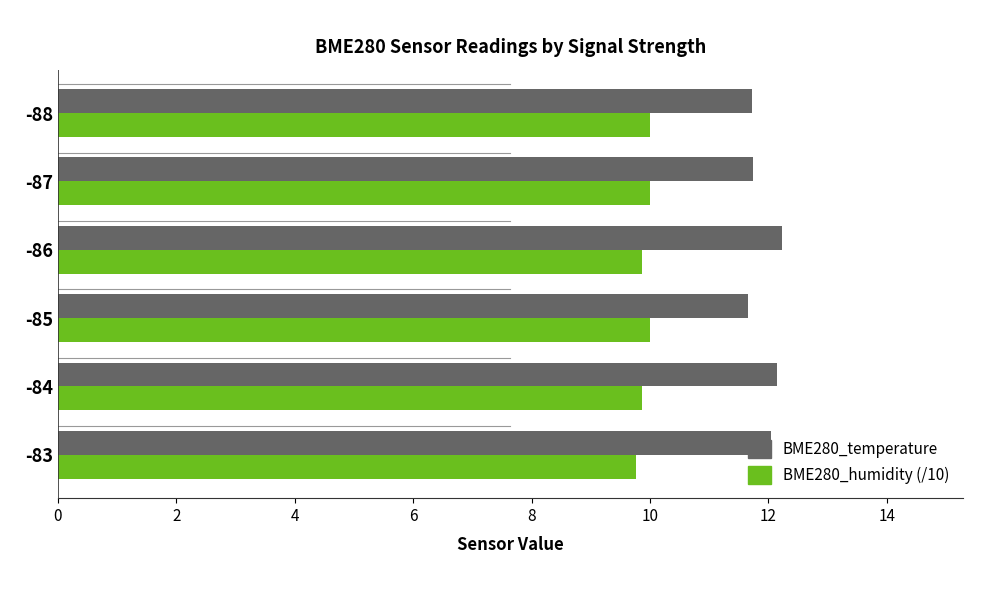

How many data points does each series have?

6